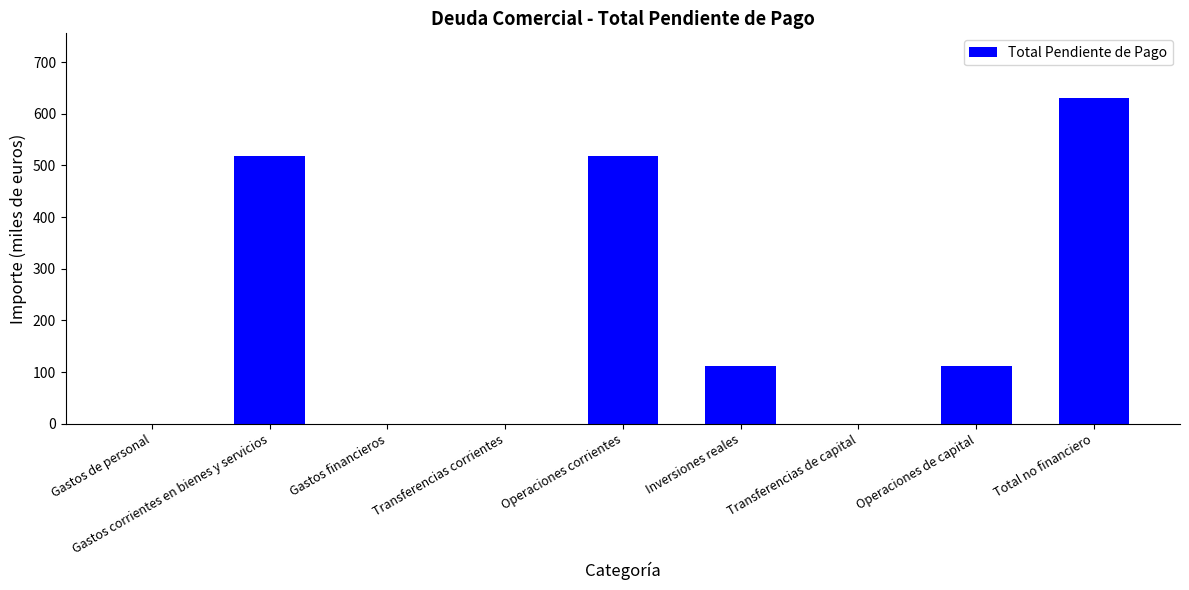

What is the change in value from Gastos de personal to Operaciones de capital?

+110.9